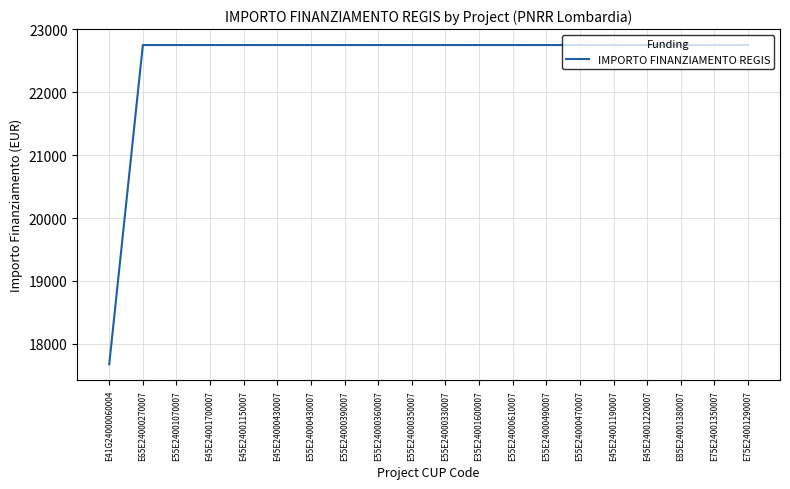

True or false: the data shows 22750.0 at E35E24001600007.

True